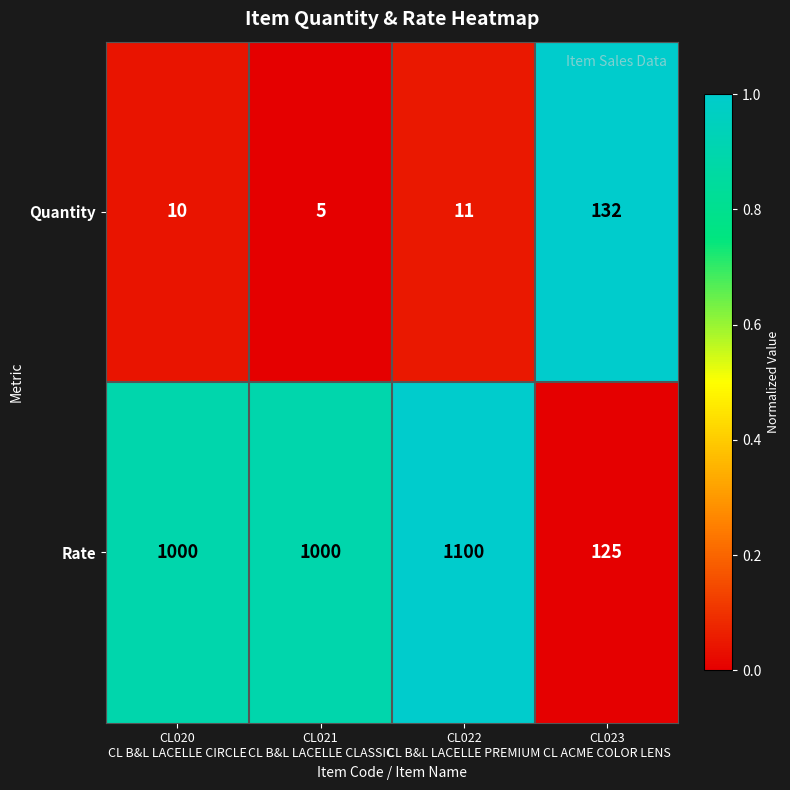

At CL022
CL B&L LACELLE PREMIUM, list the series in order from largest to smallest.

Rate, Quantity